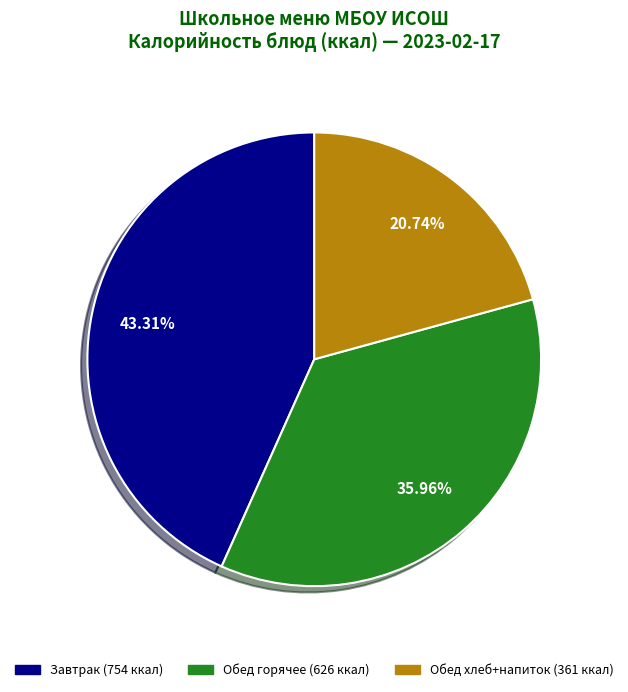

Does any single category account for the majority?

No